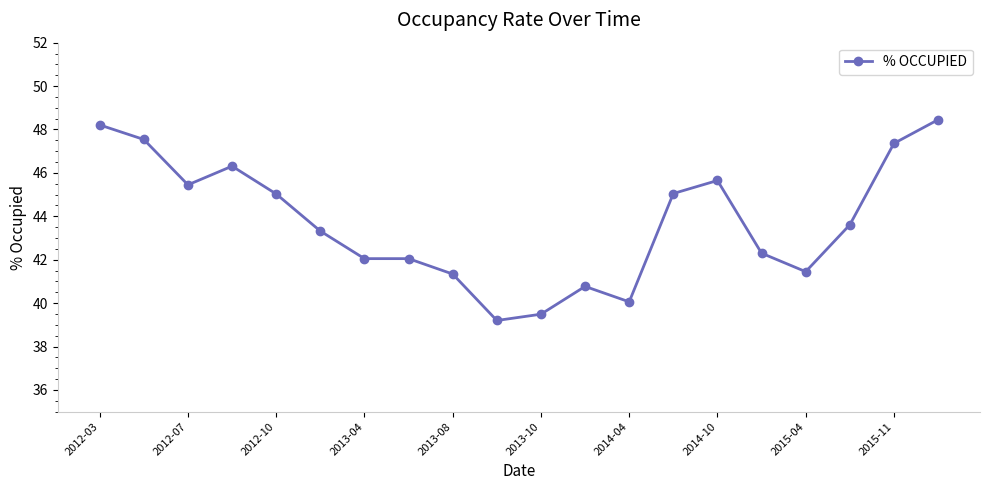

What is the sum of all values?

874.7